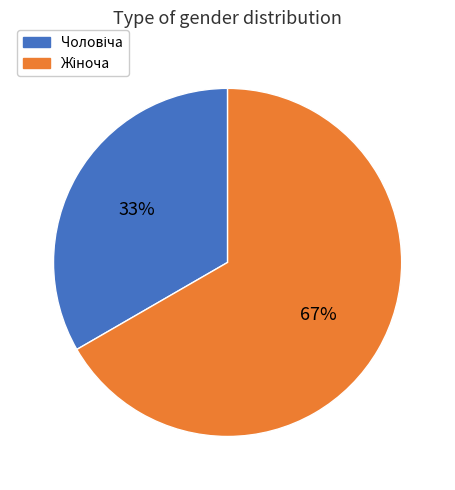

Is there any slice that represents more than half of the pie?

Yes